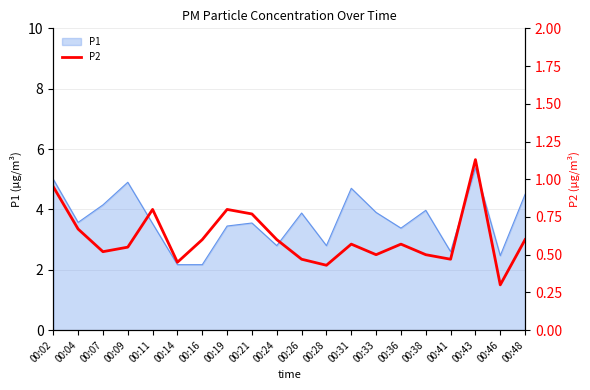

True or false: the data shows 0.5 at 00:38.

True